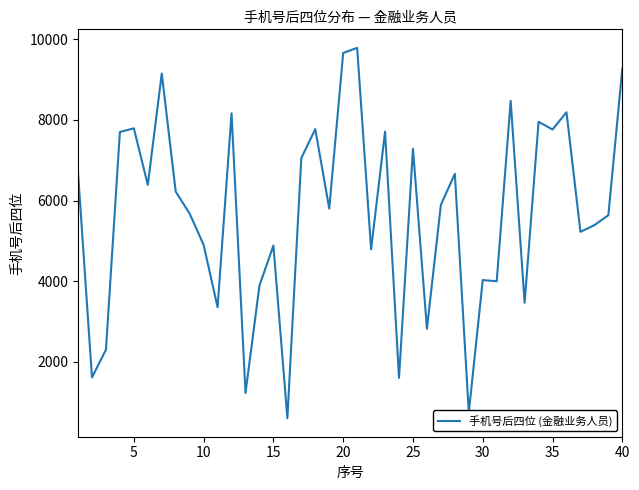

What is the smallest value displayed?

601